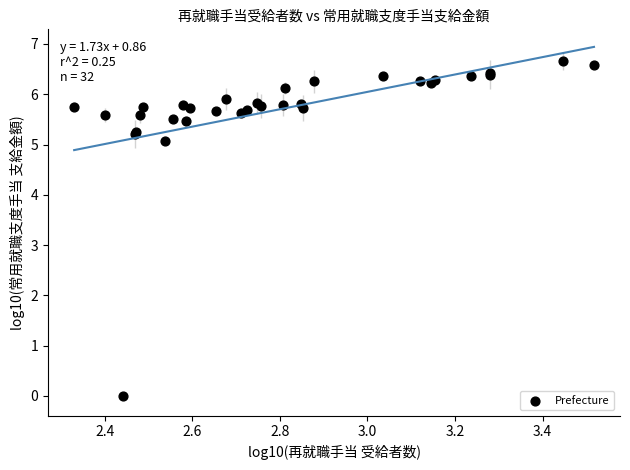

What Y value in the scatter plot is closest to 3?

5.1